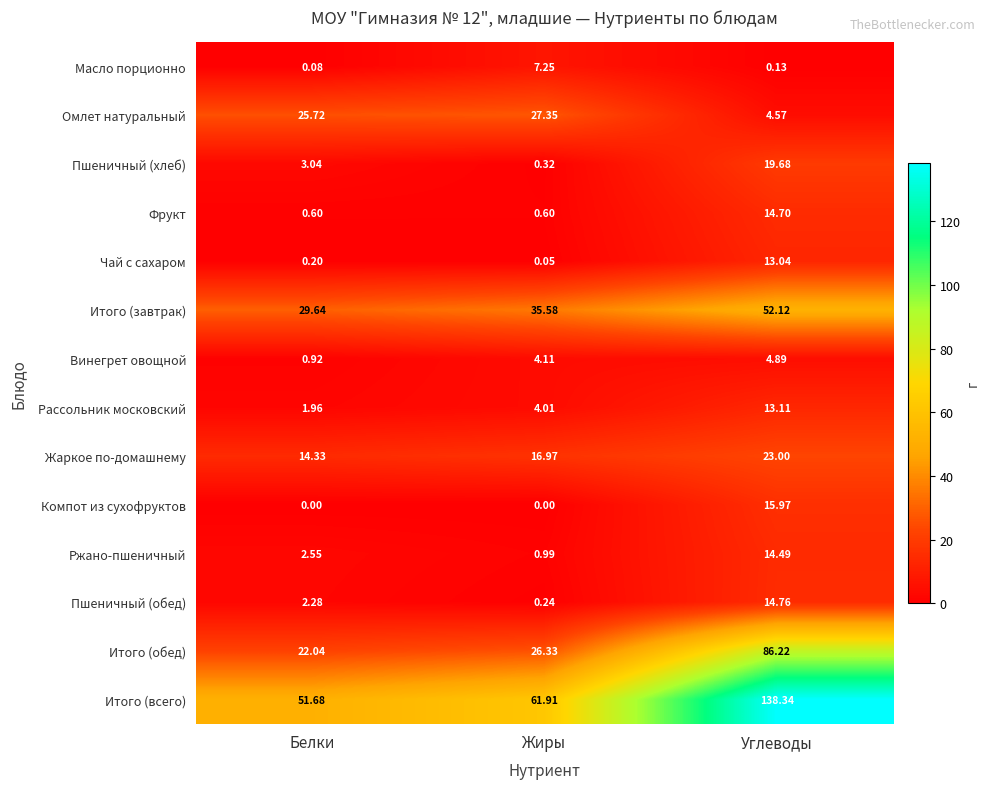

List the labels in order of Чай с сахаром value, largest first.

Углеводы, Белки, Жиры